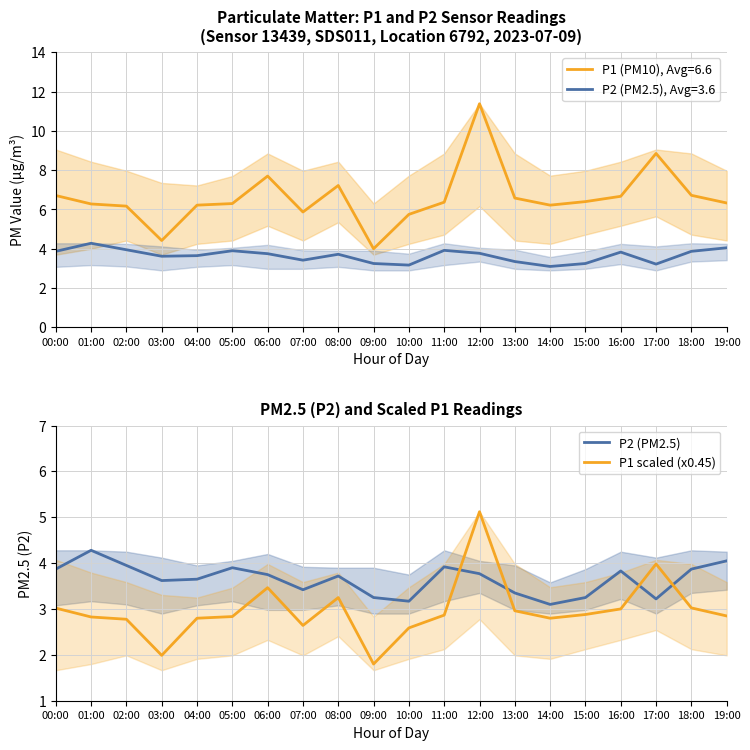

True or false: P2 (PM2.5) and P1 scaled (x0.45) intersect in this chart.

True